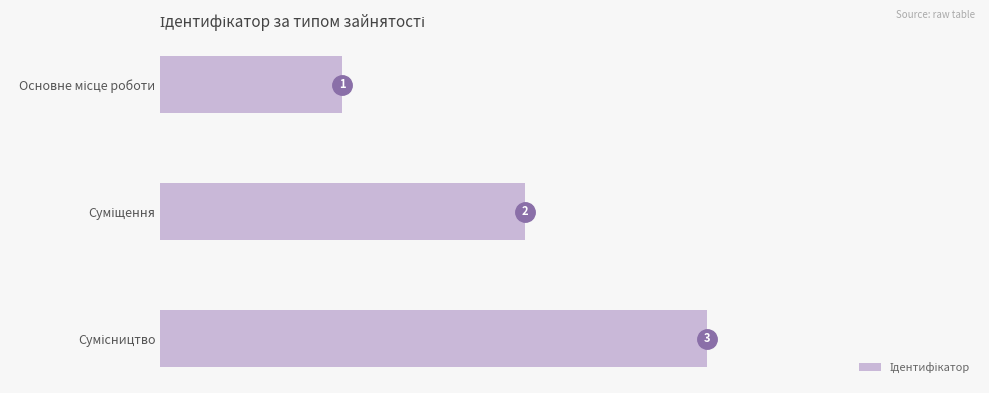

How many values are between 1 and 3?

3